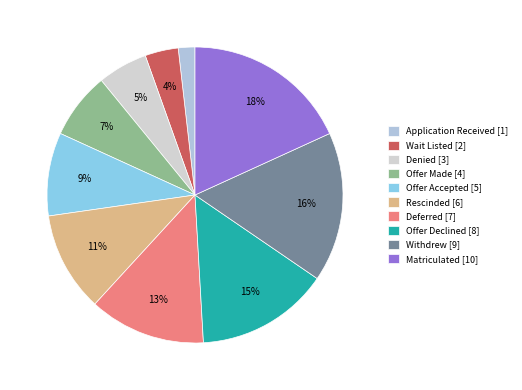

Is the sum of Offer Made and Offer Declined greater than half?

No